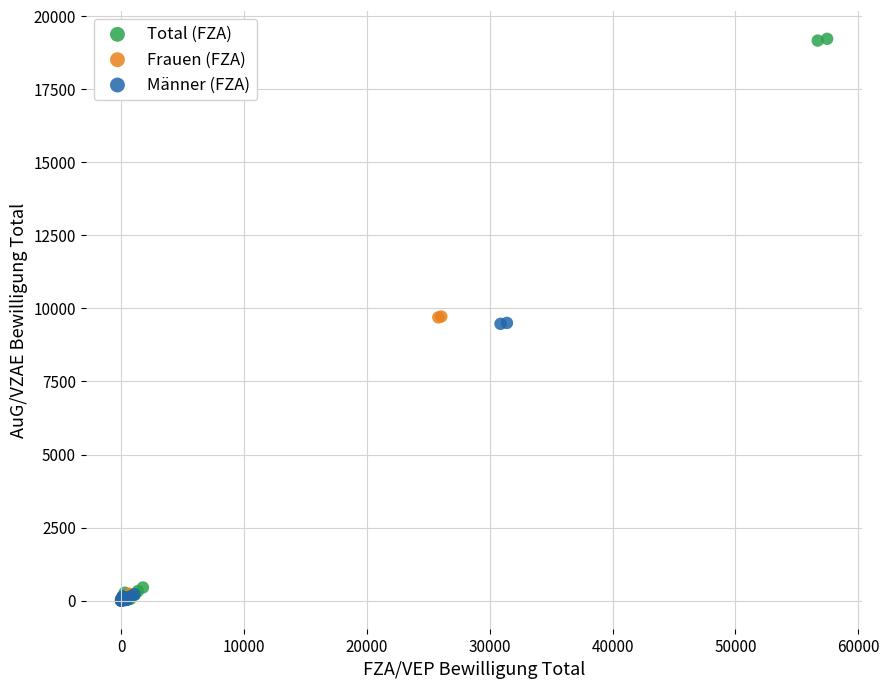

Which series reaches the maximum Y coordinate?

Total (FZA)